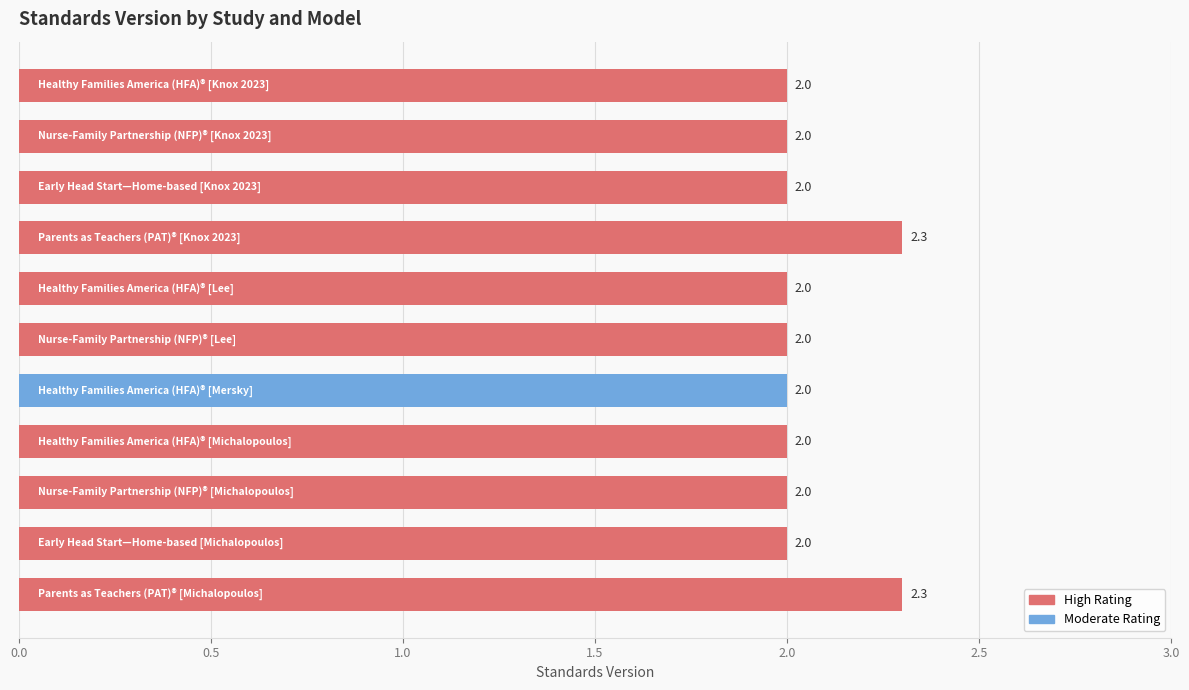

Reading top to bottom, list all the values displayed in this chart.

2.0	2.0	2.0	2.3	2.0	2.0	2.0	2.0	2.0	2.0	2.3